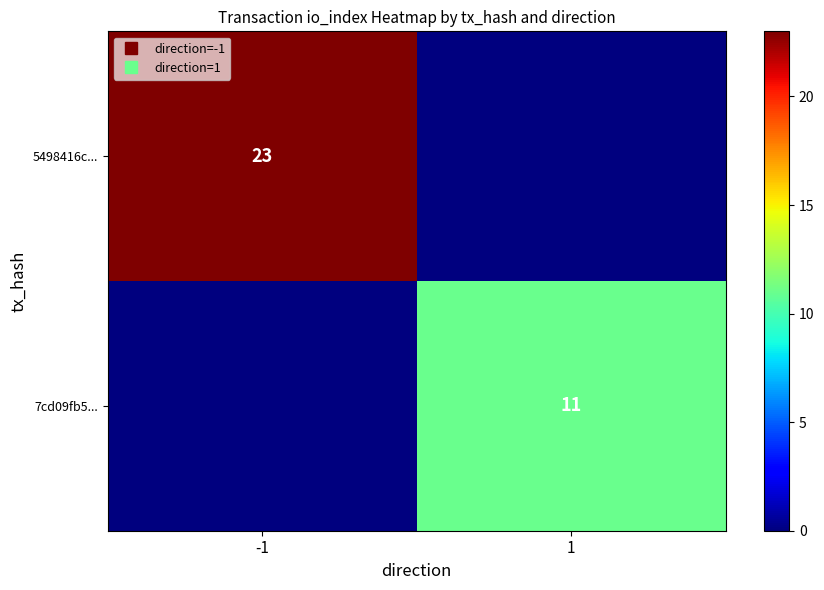

How many positive values does the 5498416c... series have?

1